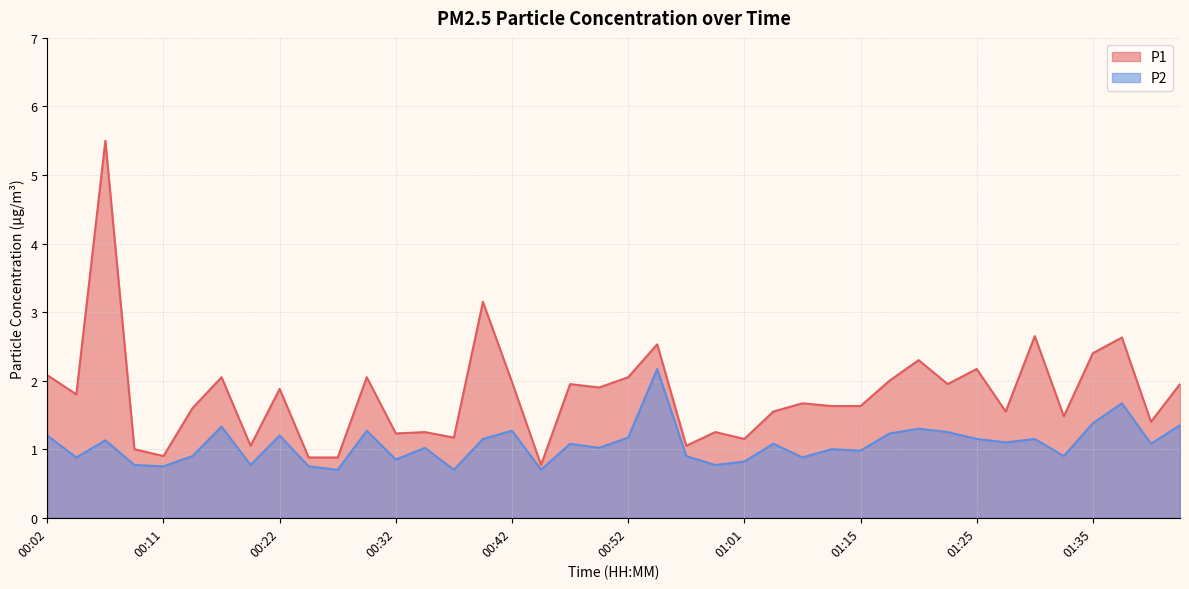

Reading left to right, what are all the values shown in this chart?

P1: 2.1	1.8	5.5	1.0	0.9	1.6	2.0	1.1	1.9	0.9	0.9	2.0	1.2	1.2	1.2	3.1	2.0	0.8	1.9	1.9	2.0	2.5	1.1	1.2	1.1	1.6	1.7	1.6	1.6	2.0	2.3	1.9	2.2	1.6	2.6	1.5	2.4	2.6	1.4	1.9
P2: 1.2	0.9	1.1	0.8	0.8	0.9	1.3	0.8	1.2	0.8	0.7	1.3	0.8	1.0	0.7	1.1	1.3	0.7	1.1	1.0	1.2	2.2	0.9	0.8	0.8	1.1	0.9	1.0	1.0	1.2	1.3	1.2	1.1	1.1	1.1	0.9	1.4	1.7	1.1	1.4